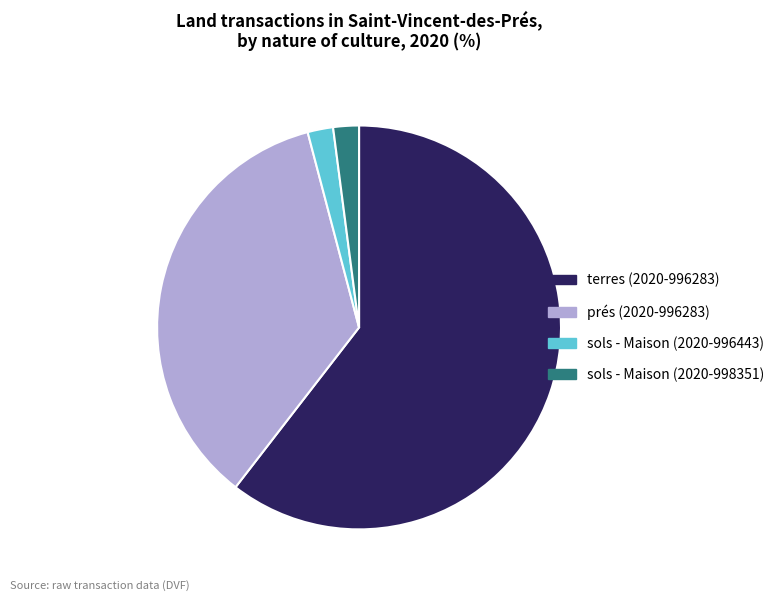

Which category has the biggest portion of the pie?

terres (2020-996283)